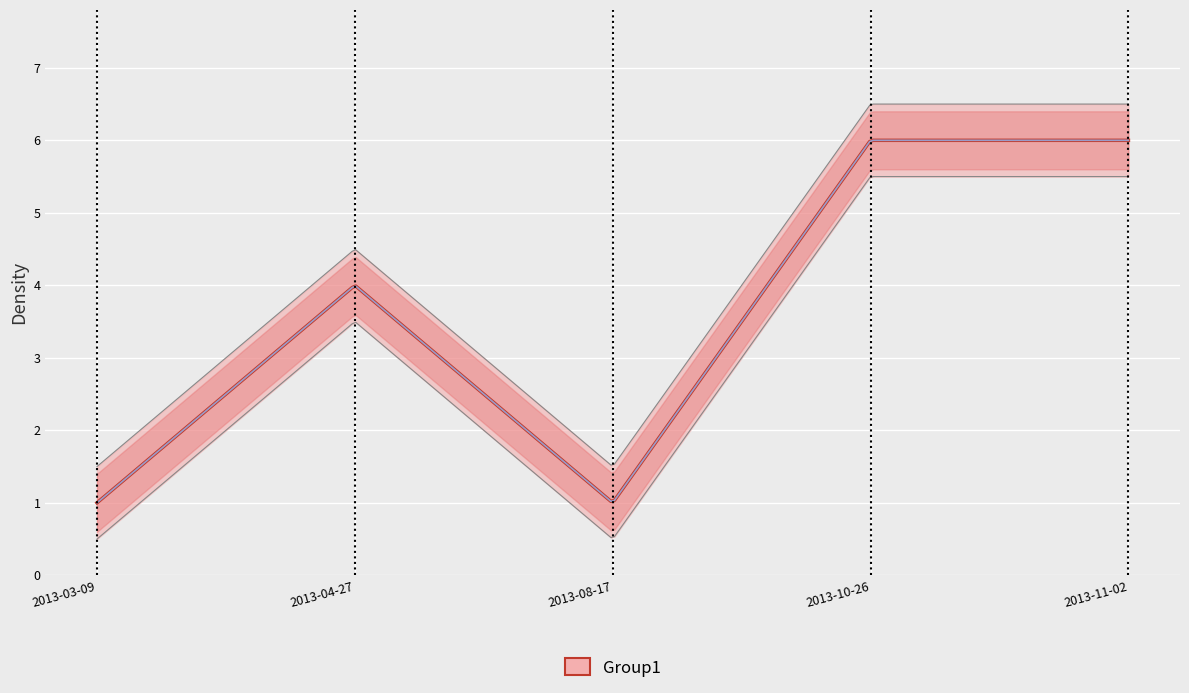

Is it true that Koeficient equals 6 at 2013-11-02?

True